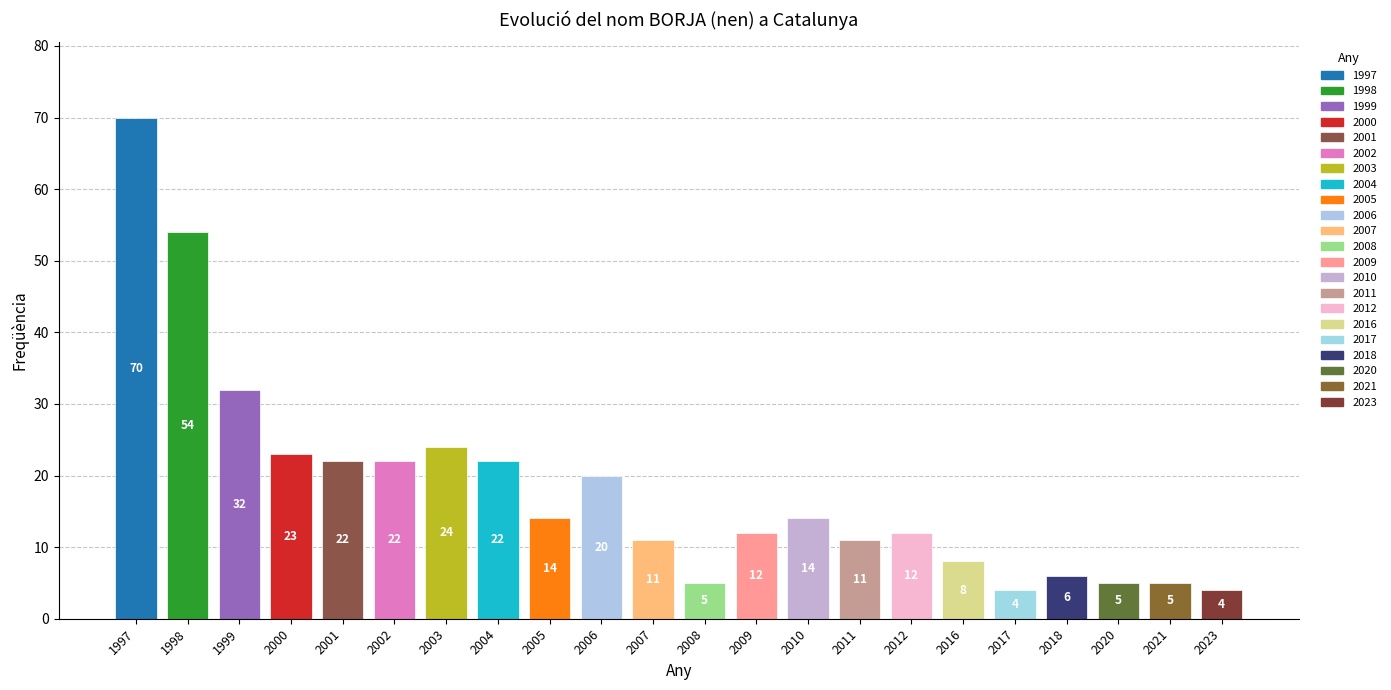

Reading left to right, transcribe all the data shown in this chart.

70	54	32	23	22	22	24	22	14	20	11	5	12	14	11	12	8	4	6	5	5	4